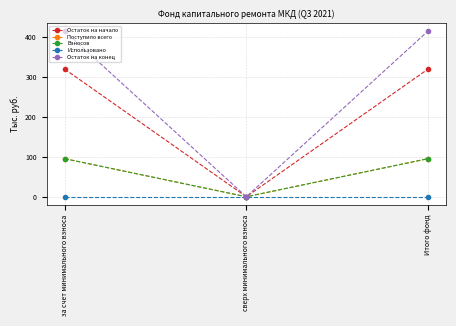

Is it true that Поступило всего equals 0.0 at сверх минимального взноса?

True